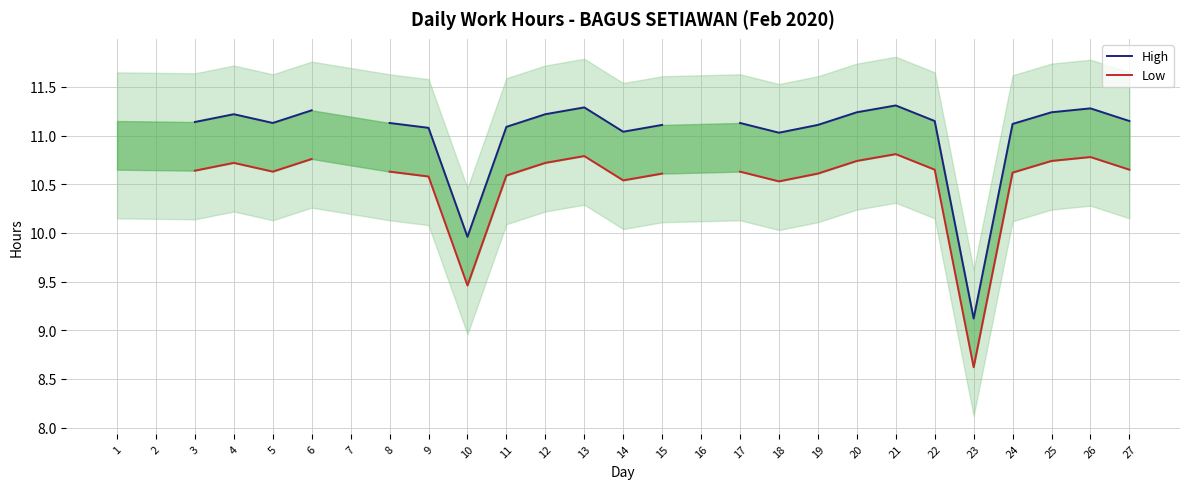

Which series has the widest spread of values?

High